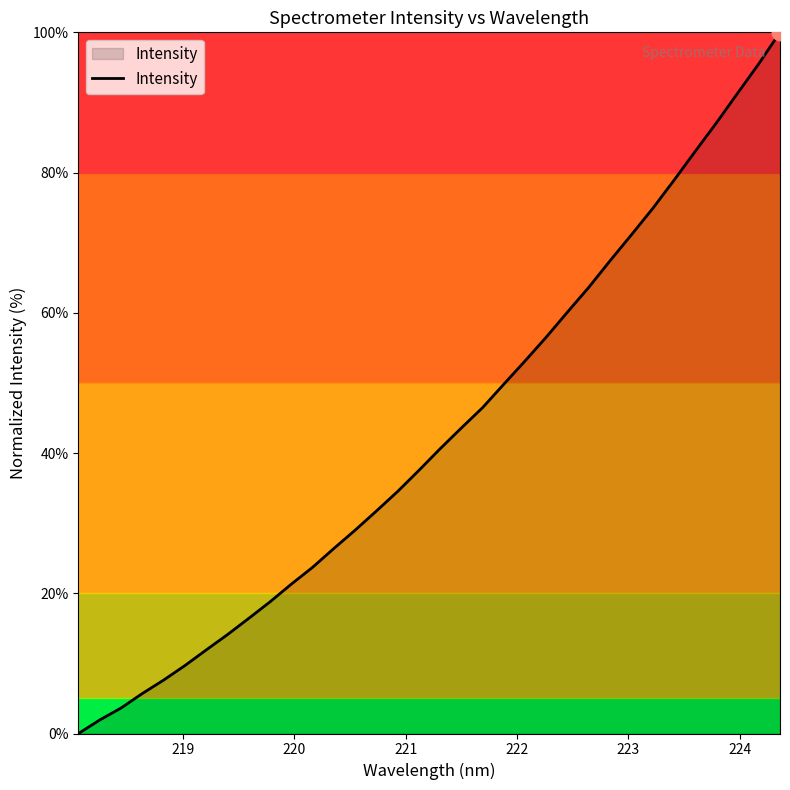

How many categories are shown in the chart?

34